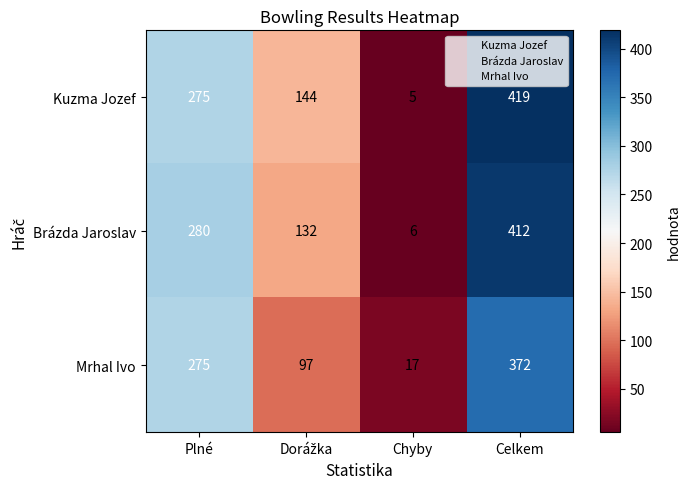

At which label does Mrhal Ivo reach its peak?

Celkem